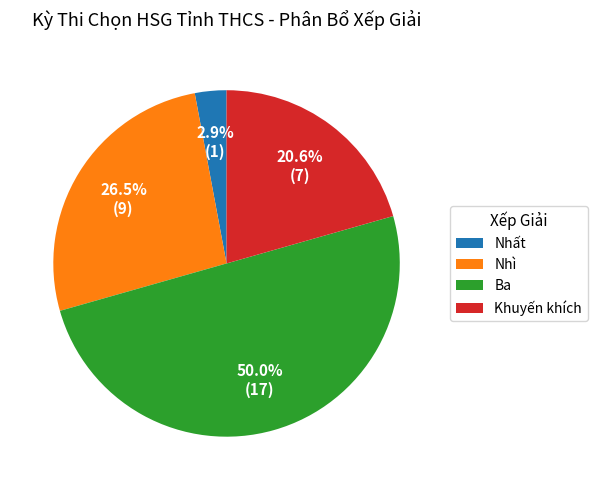

Approximately how many times larger is the value at Nhất compared to Ba?

0.1